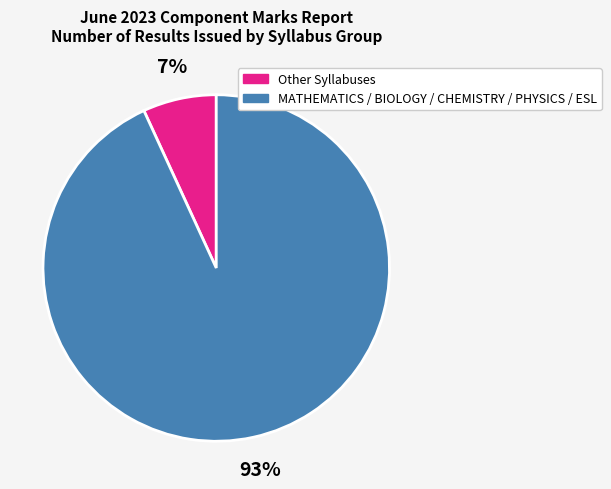

Is there any slice that represents more than half of the pie?

Yes